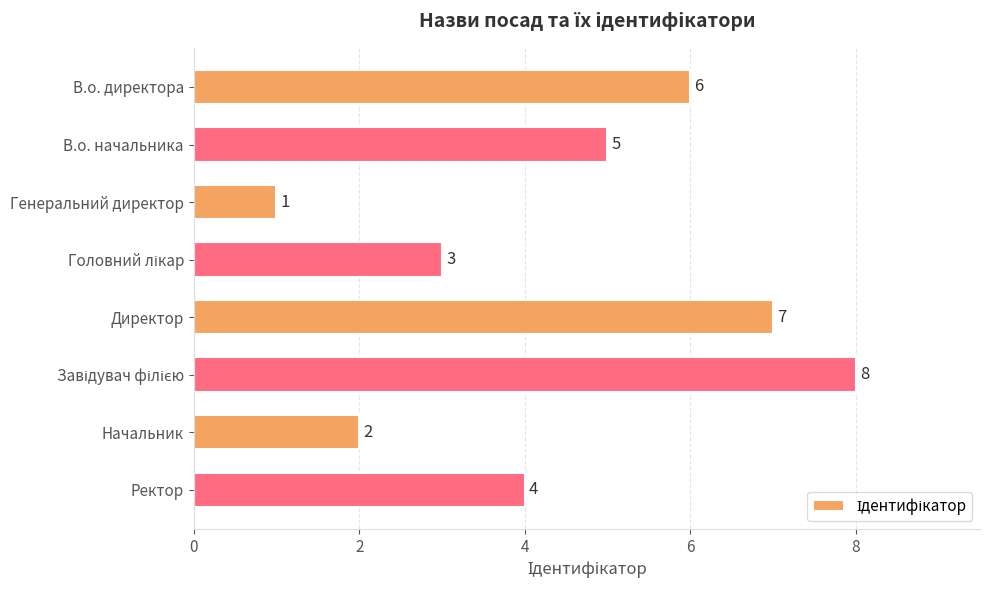

Reading bottom to top, list all the values displayed in this chart.

4	2	8	7	3	1	5	6